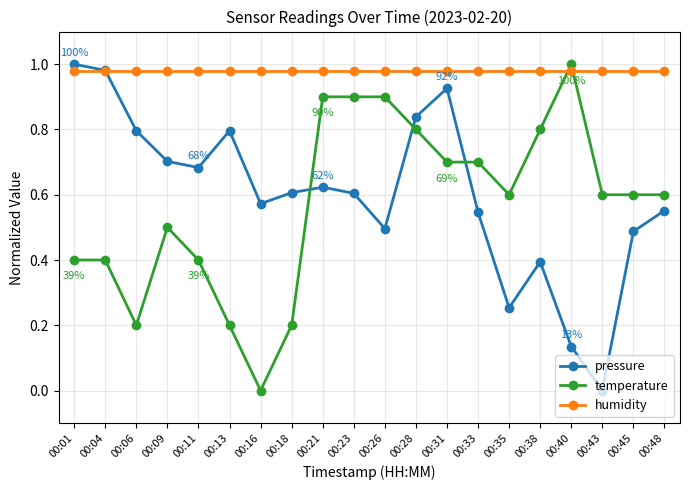

Which category has the lowest value in the temperature series?

00:16